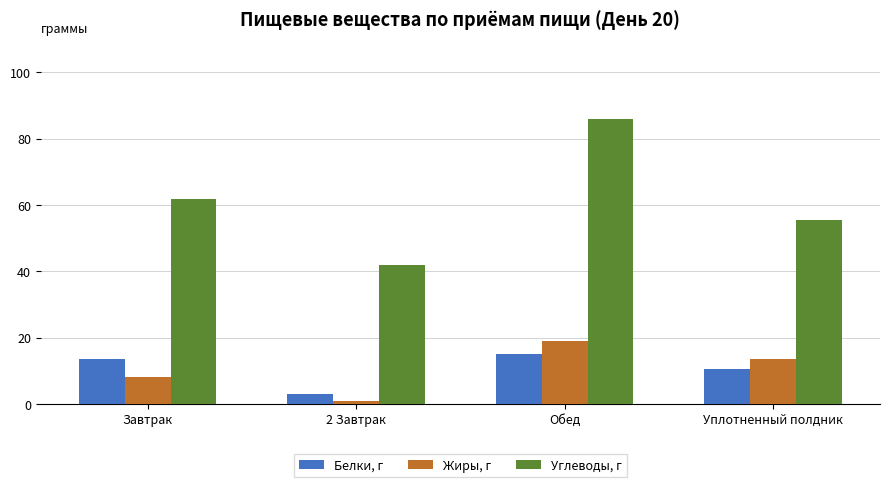

Where is Белки, г nearest to the value 9?

Уплотненный полдник